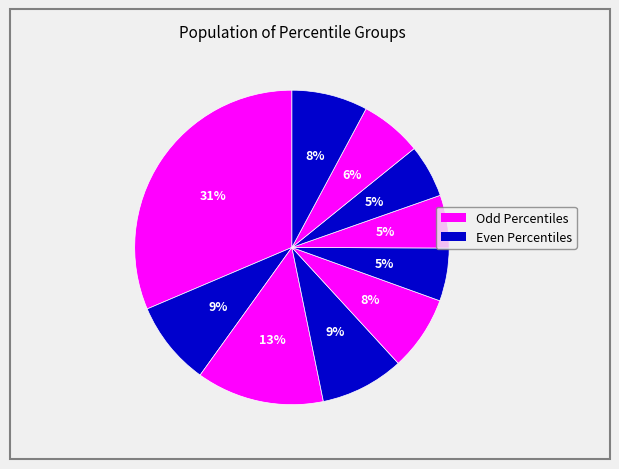

Is there a majority slice in this chart?

No